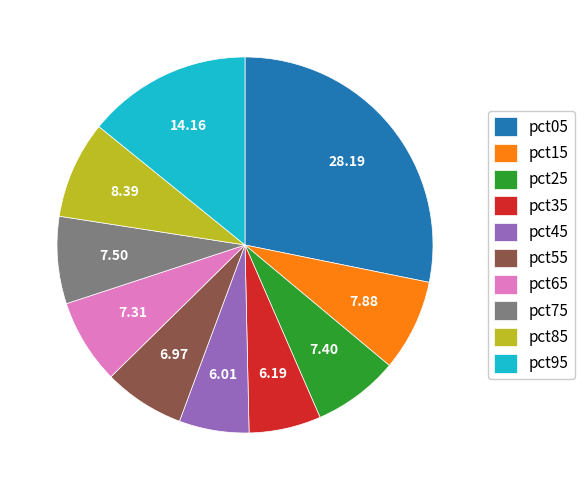

Between pct25 and pct45, which is larger?

pct25